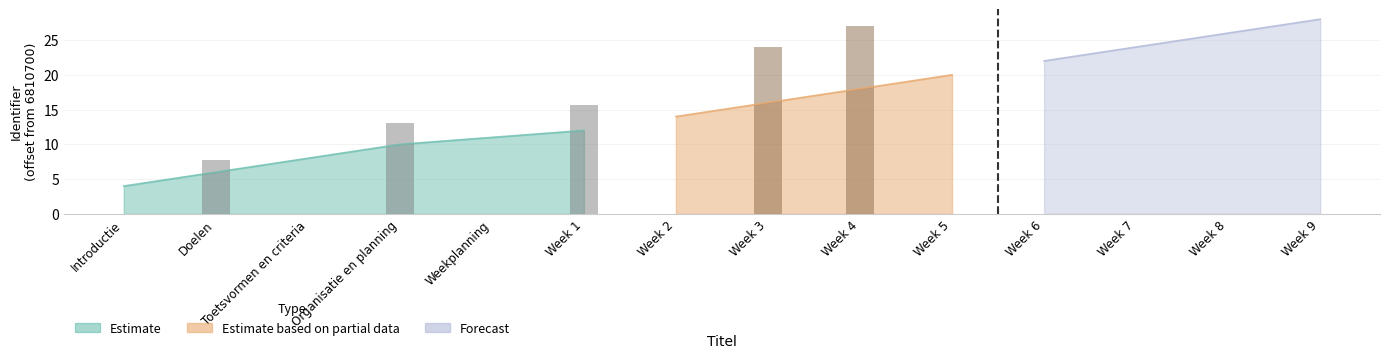

Reading left to right, list all the values displayed in this chart.

6810704	6810706	6810708	6810710	6810711	6810712	6810714	6810716	6810718	6810720	6810722	6810724	6810726	6810728